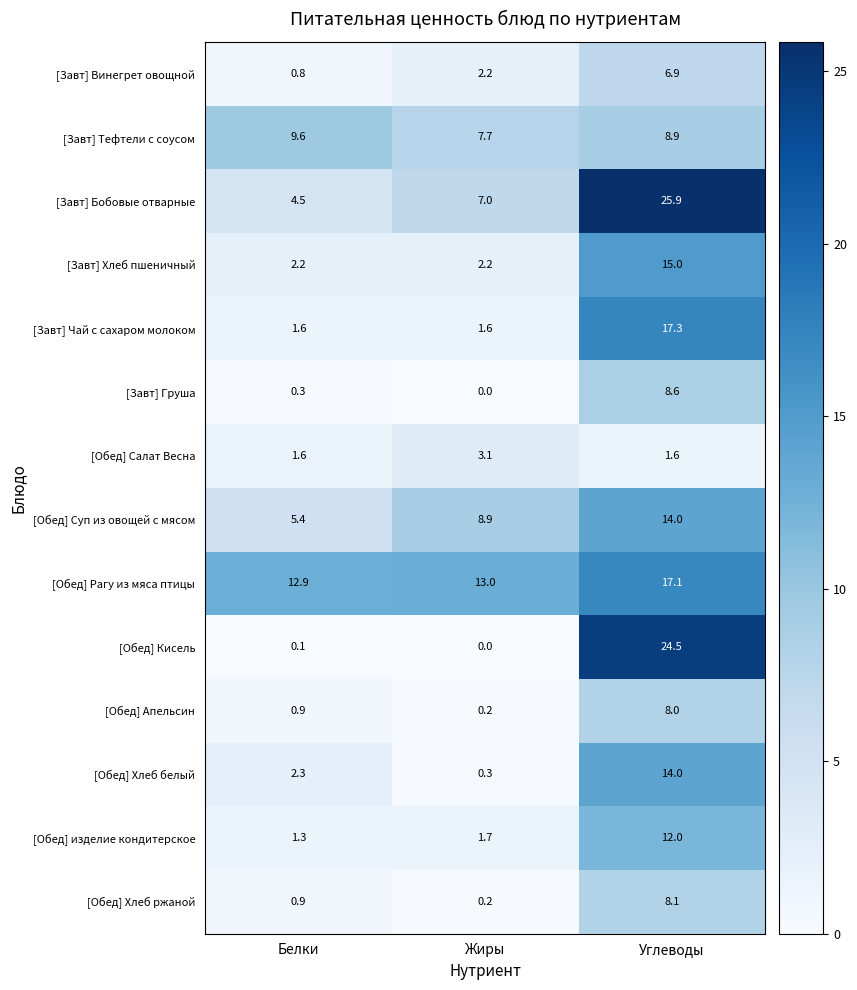

What is the sum of the [Обед] Рагу из мяса птицы values at Белки and Жиры?

25.9